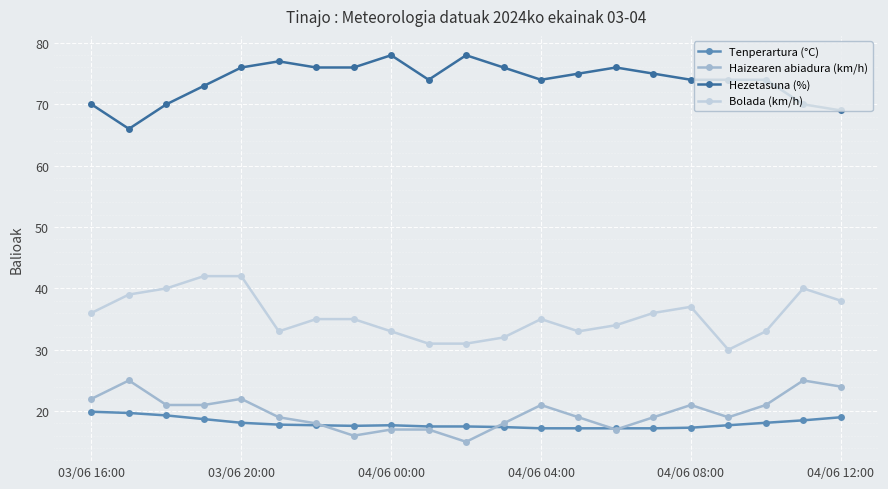

True or false: Hezetasuna (%) and Haizearen abiadura (km/h) cross at least once.

False